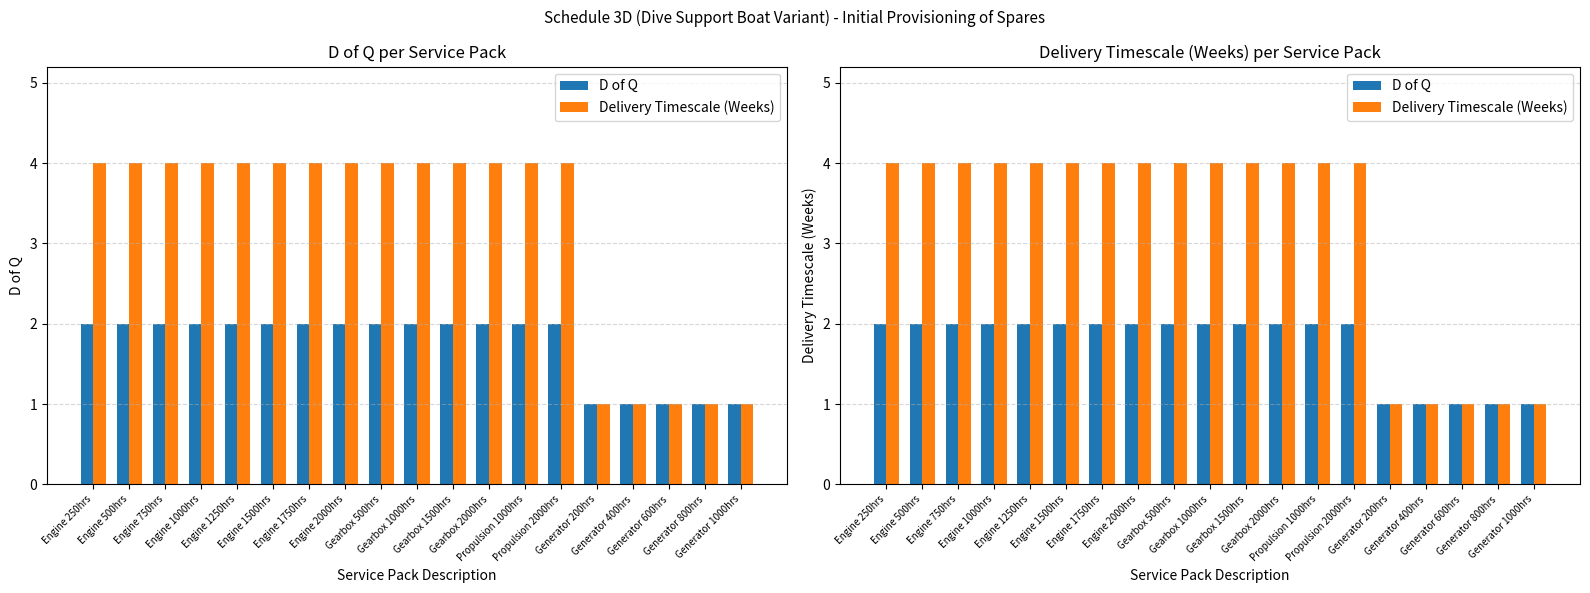

Are the bars horizontal?

No